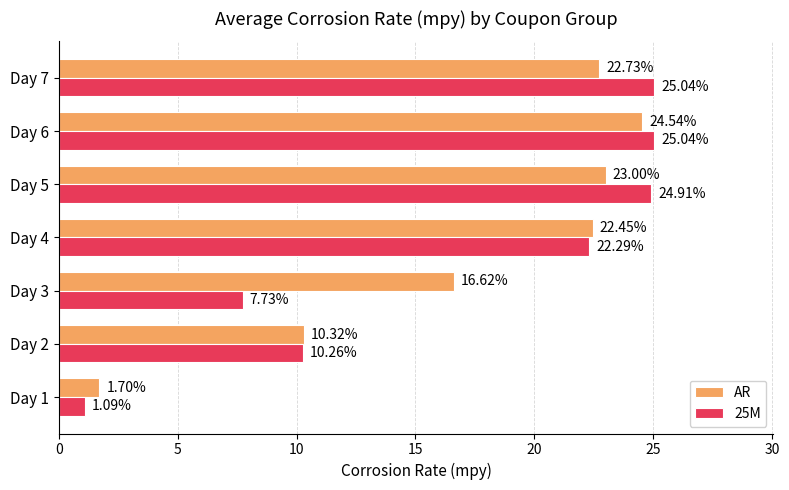

List the labels in order of AR value, smallest first.

Day 1, Day 2, Day 3, Day 4, Day 7, Day 5, Day 6